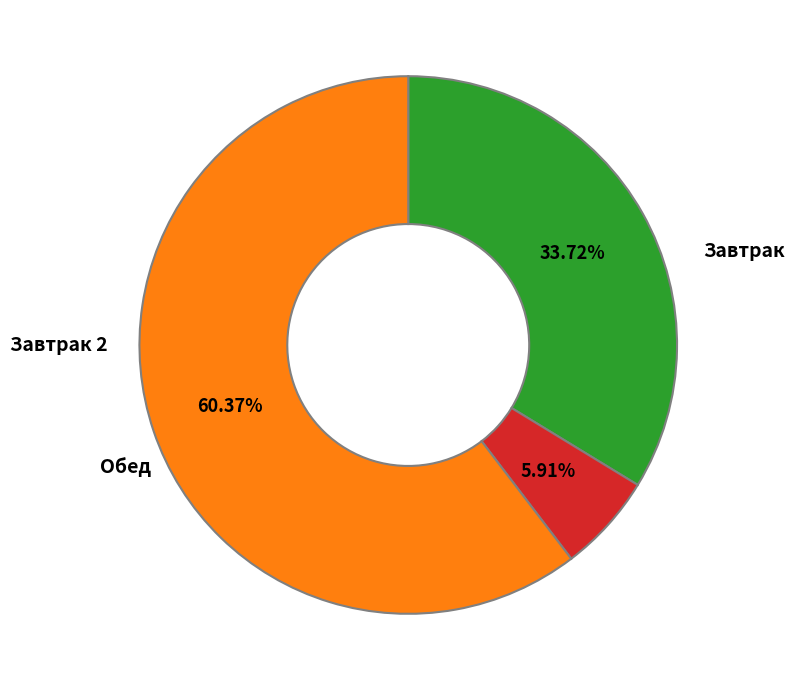

Does any single category account for the majority?

Yes